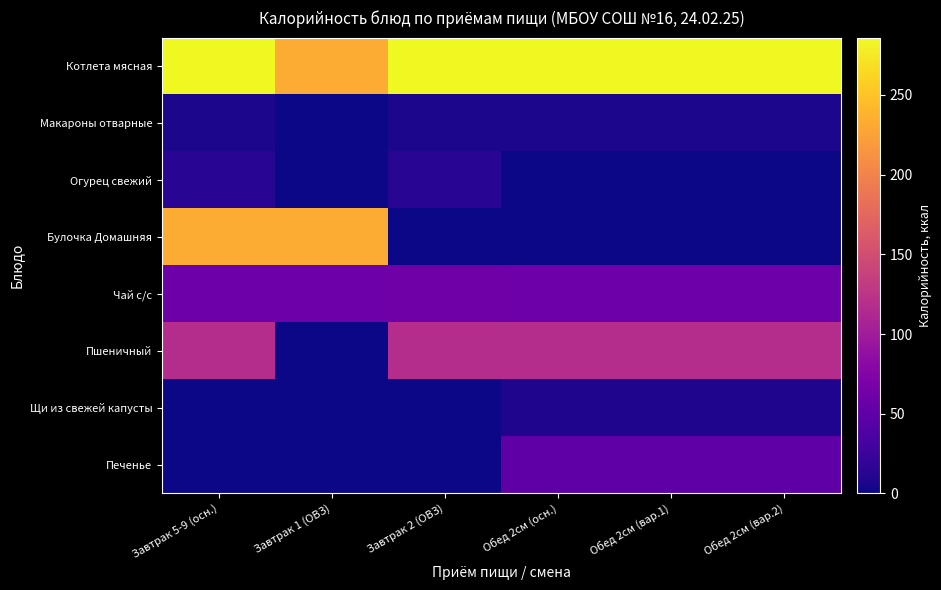

At how many categories does at least one series exceed 113?

6